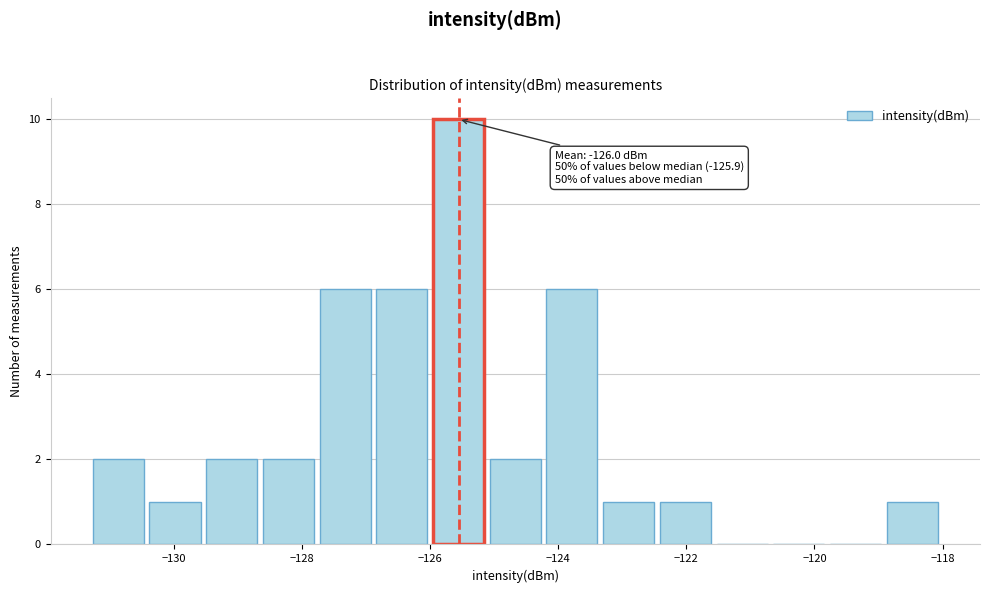

Over which range of the x-axis is the bar tallest?

-126.0 to -125.2